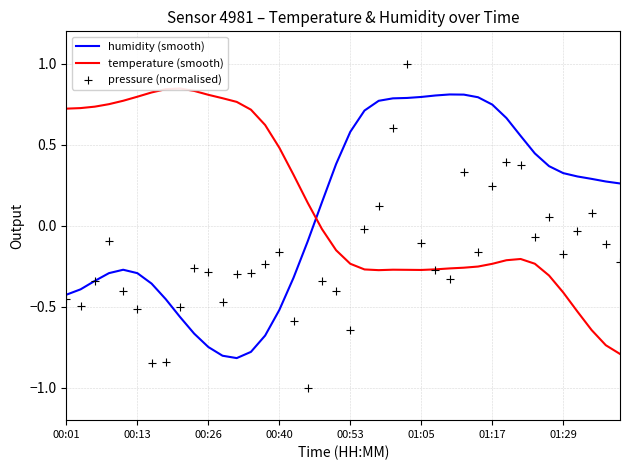

At which category is the sum across all series the highest?

24